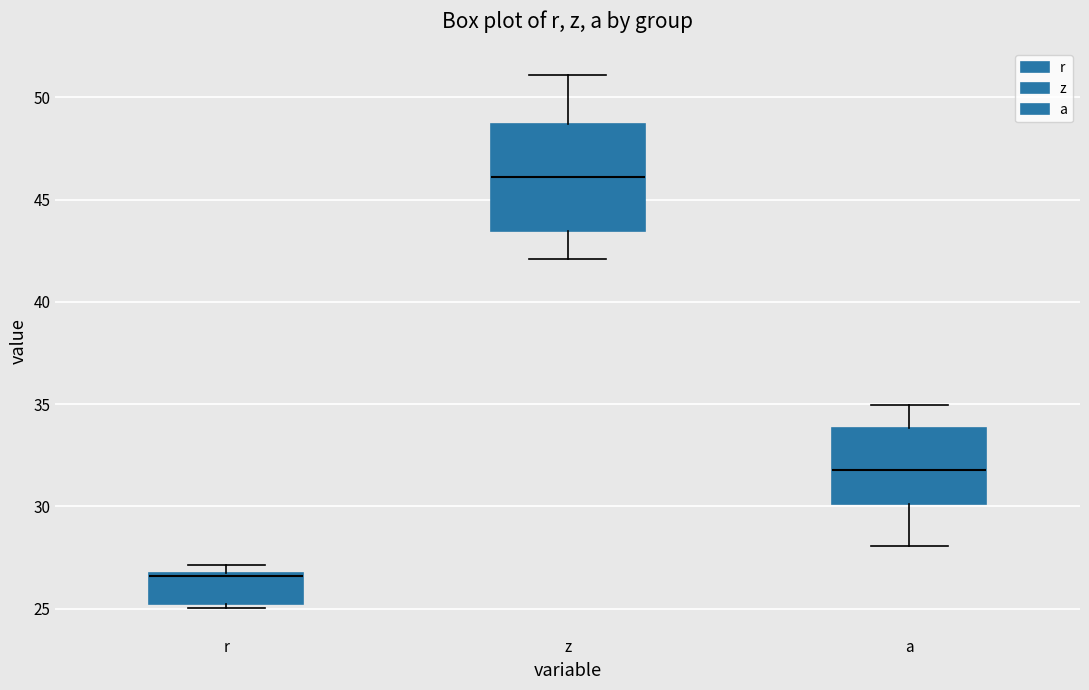

Which box has the lowest median line?

r